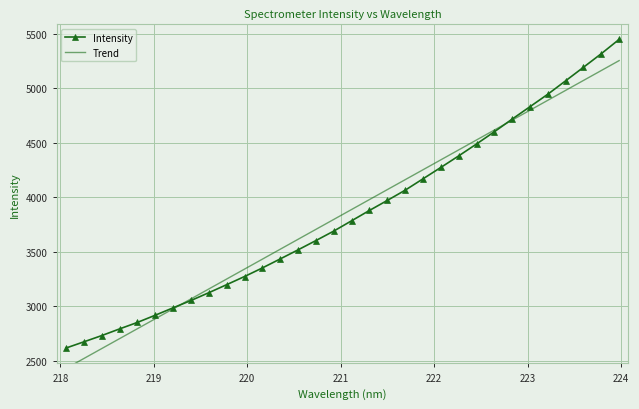

What is the value of the Intensity point at the 18th from the left?

3879.8